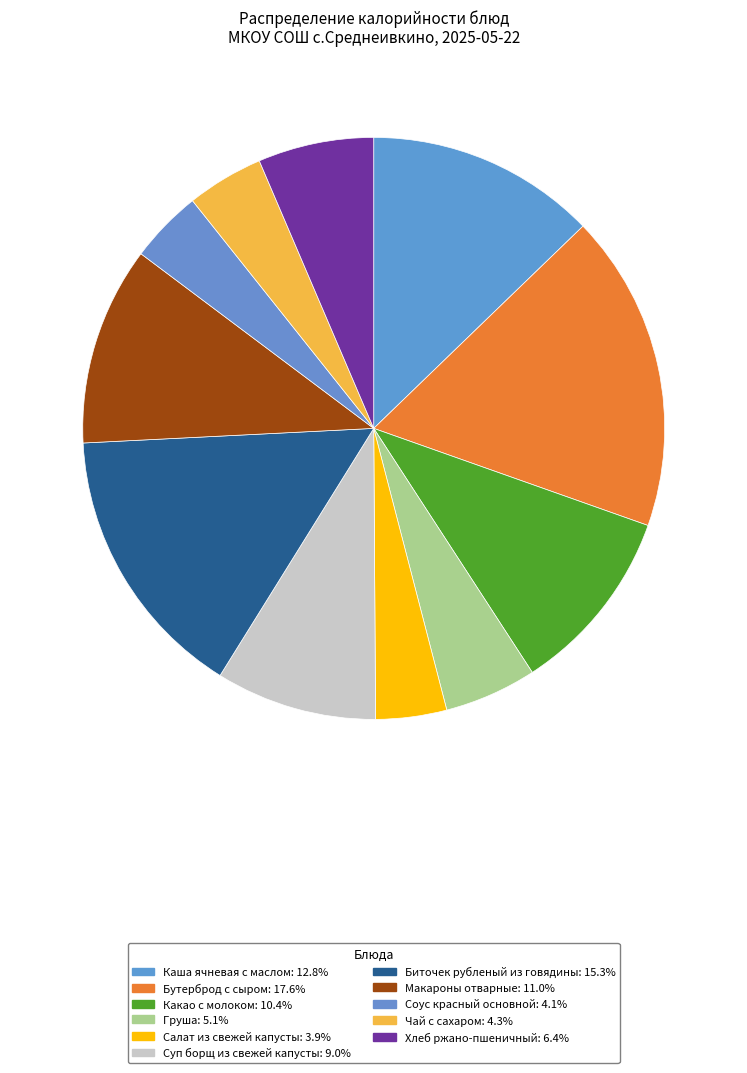

The Биточек рубленый из говядины slice represents 23% of the pie. True or false?

False